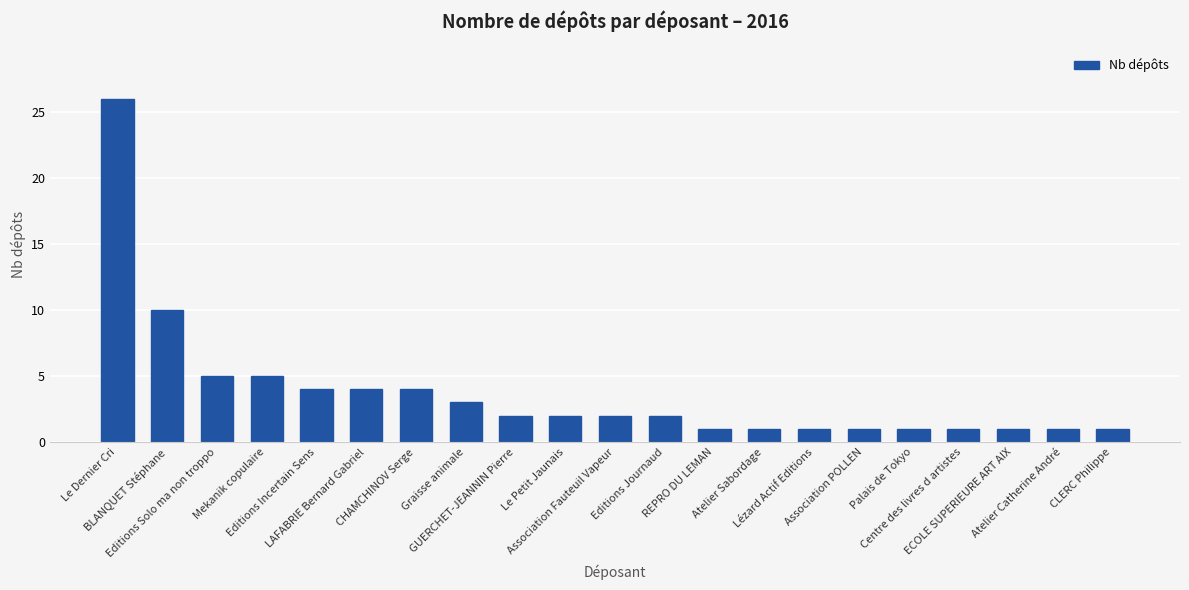

What is the value of the 1st bar from the left?

26